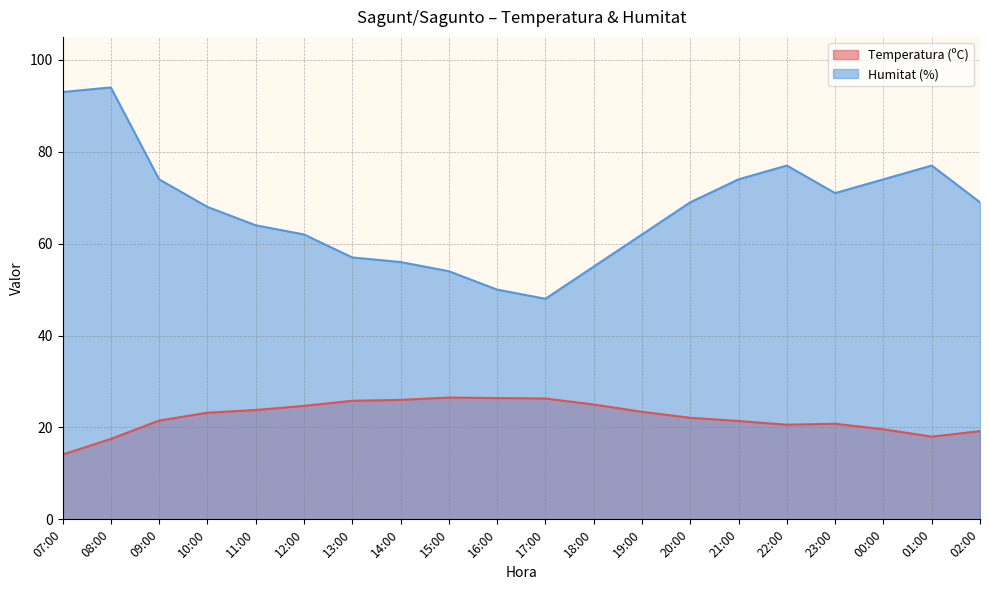

Reading left to right, extract all data points from this chart.

Temperatura (ºC): 14.1	17.5	21.5	23.2	23.8	24.7	25.8	26.0	26.5	26.4	26.3	25.0	23.4	22.1	21.4	20.6	20.8	19.6	18.0	19.2
Humitat (%): 93.0	94.0	74.0	68.0	64.0	62.0	57.0	56.0	54.0	50.0	48.0	55.0	62.0	69.0	74.0	77.0	71.0	74.0	77.0	69.0